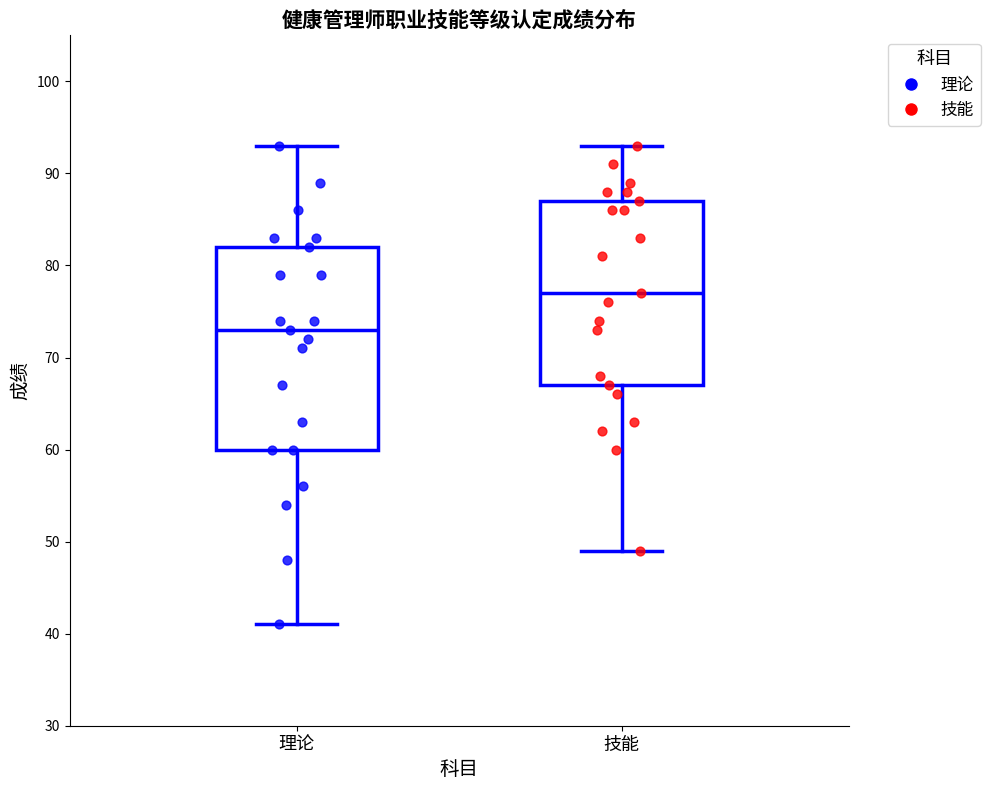

Which box's median line is the lowest?

理论